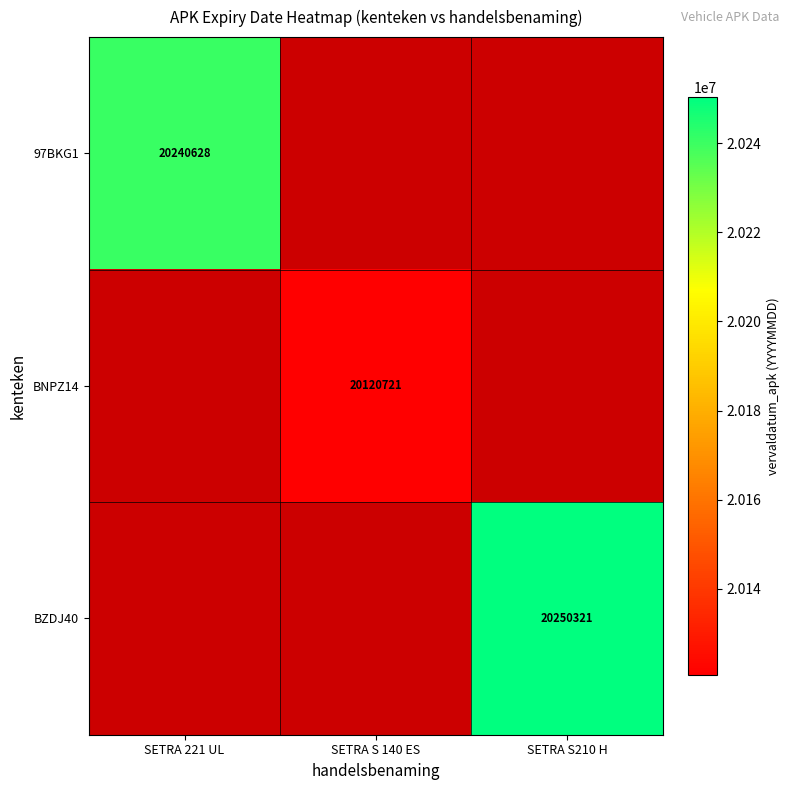

True or false: BNPZ14 has a value of 28053127 at SETRA S 140 ES.

False